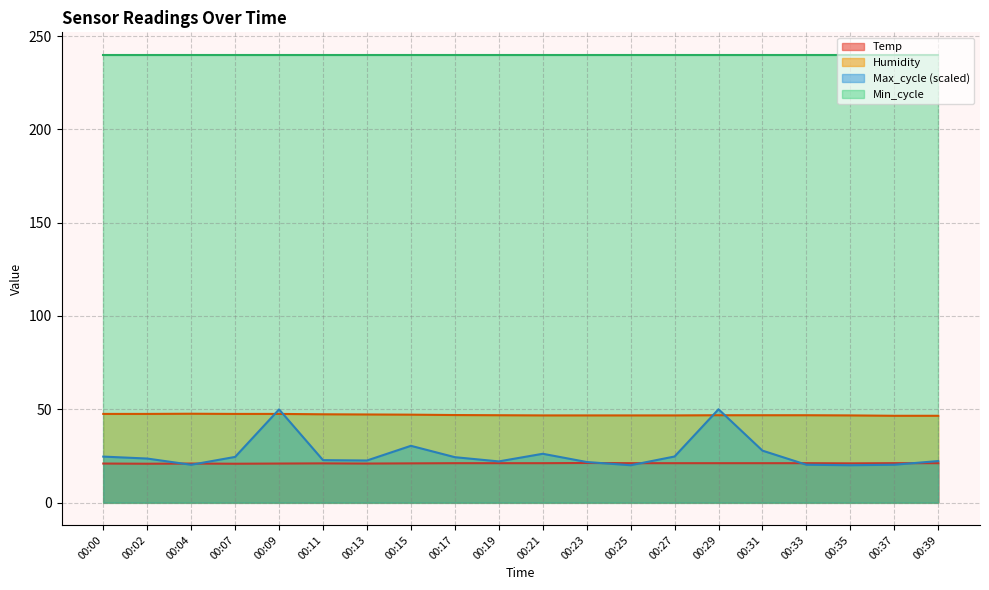

What is the minimum value shown in the chart?

20.0